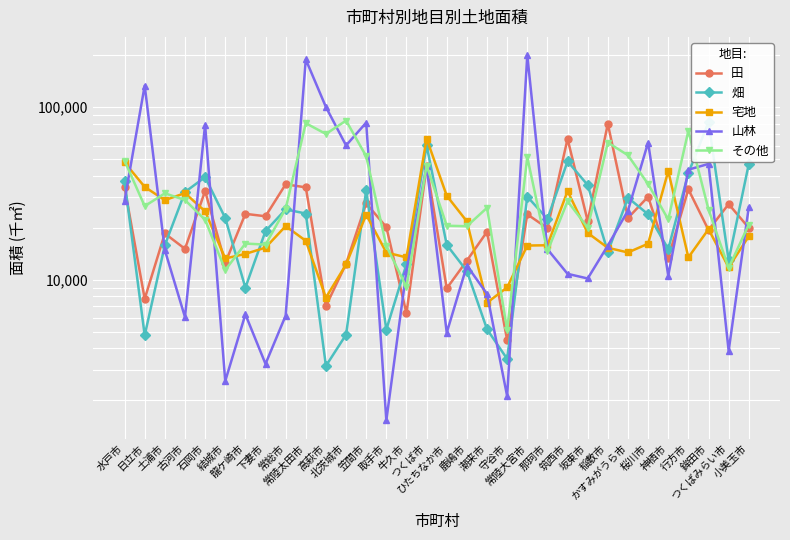

Reading left to right, transcribe all the data shown in this chart.

田: 34383	7744	18530	15097	32706	12500	24092	23321	35735	34306	7032	12359	27684	20179	6380	45483	8905	12894	18960	4458	23931	19888	65586	21871	80174	22801	30259	13339	33434	19399	27435	19979
畑: 37327	4755	15832	32238	39326	22783	8980	19135	25559	24195	3161	4798	33027	5139	12312	60039	15919	11214	5157	3470	30322	22501	48572	35396	14472	29864	23941	15072	41483	81942	12961	46875
宅地: 47849	34513	28917	31774	24918	13271	14108	15340	20448	16805	7872	12246	23828	14366	13463	65801	30680	21788	7347	9024	15772	15834	32637	18669	15305	14380	16167	42647	13467	19616	11789	17853
山林: 28761	133585	14850	6070	79252	2581	6294	3247	6186	189245	100290	60059	81423	1528	11295	45562	4925	12074	8266	2110	200540	15020	10810	10160	15771	25162	62418	10536	43454	46914	3867	26357
その他: 49024	26693	31680	28973	22249	11369	16201	15968	25796	80806	70011	83698	51968	15713	9074	45896	20550	20424	26109	5114	51352	14581	28480	20054	62411	52674	35847	22336	73054	25504	11700	20889